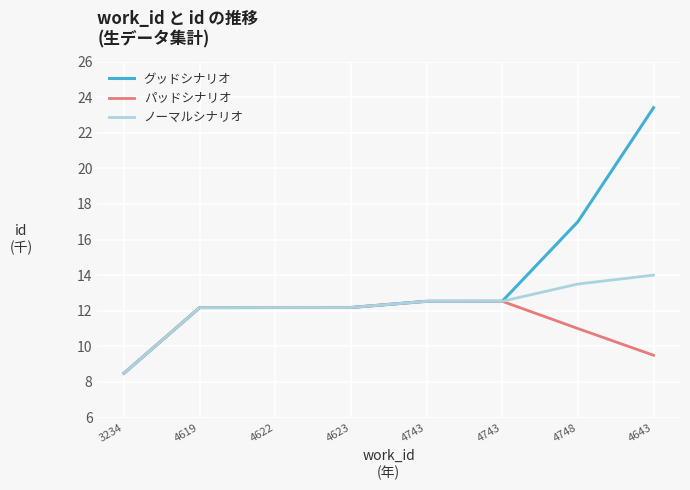

At how many categories does at least one series exceed 13?

2